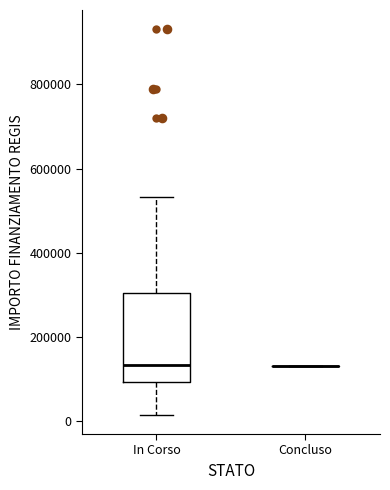

Reading left to right, read every box against the y-axis: the position of its median line, the range the box covers, and the ends of its whiskers. The values are not printed on the chart, so give them approximately, as read against the axis.

In Corso: median 140000, box 100000 to 300000, whiskers 20000 to 540000
Concluso: box collapsed to a line at 140000, whiskers 140000 to 140000